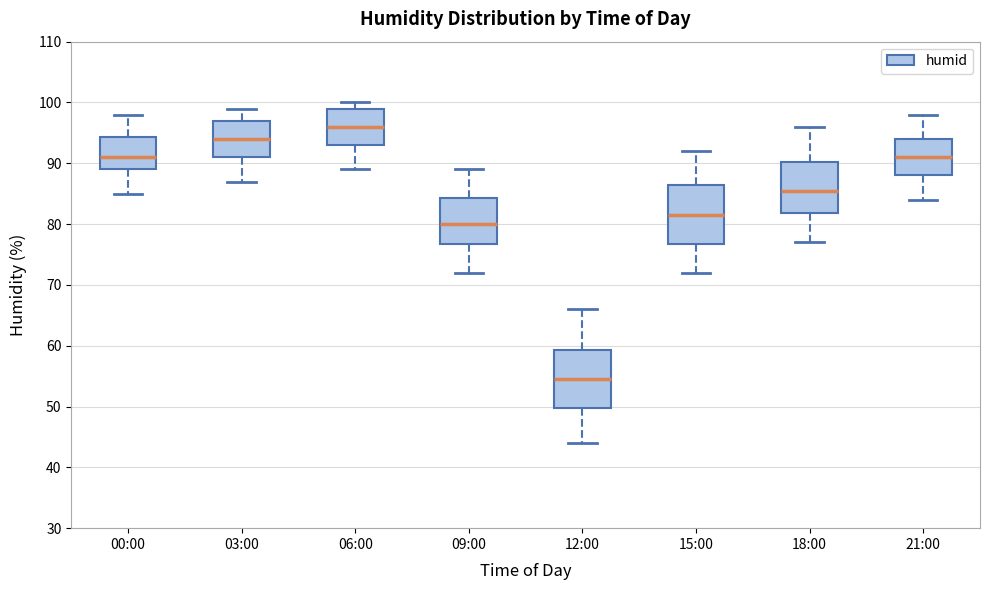

Where does the lower whisker of the box for 09:00 end on the y-axis? The values are not printed on the chart, so give them approximately, as read against the axis.

72